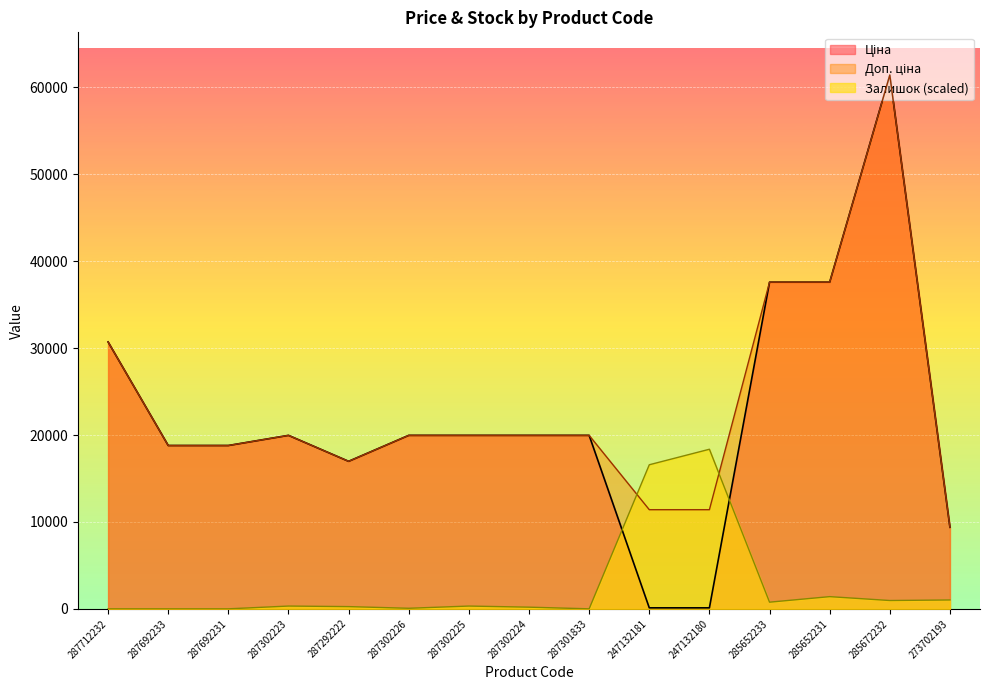

What is the label of the 10th point from the right?

287302226